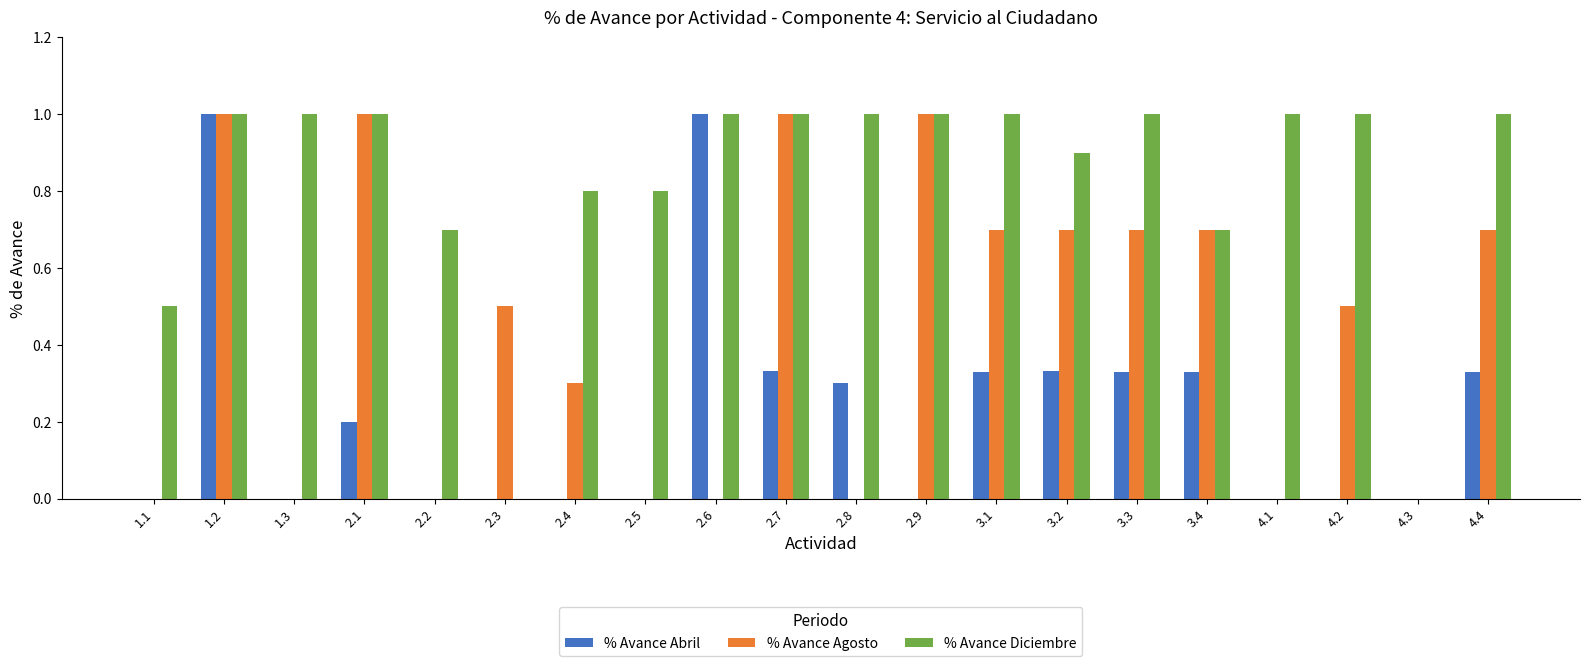

Is it true that % Avance Diciembre equals 1.0 at 3.3?

True